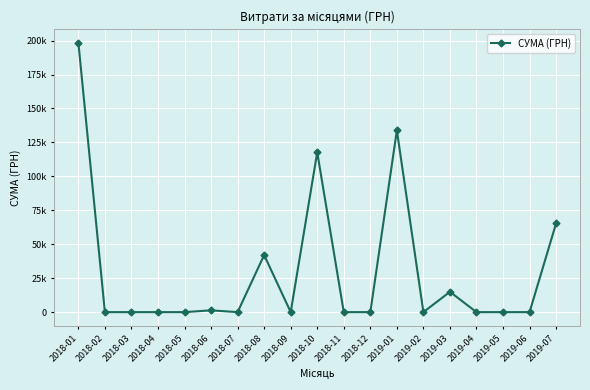

Where is the first local maximum?

2018-06